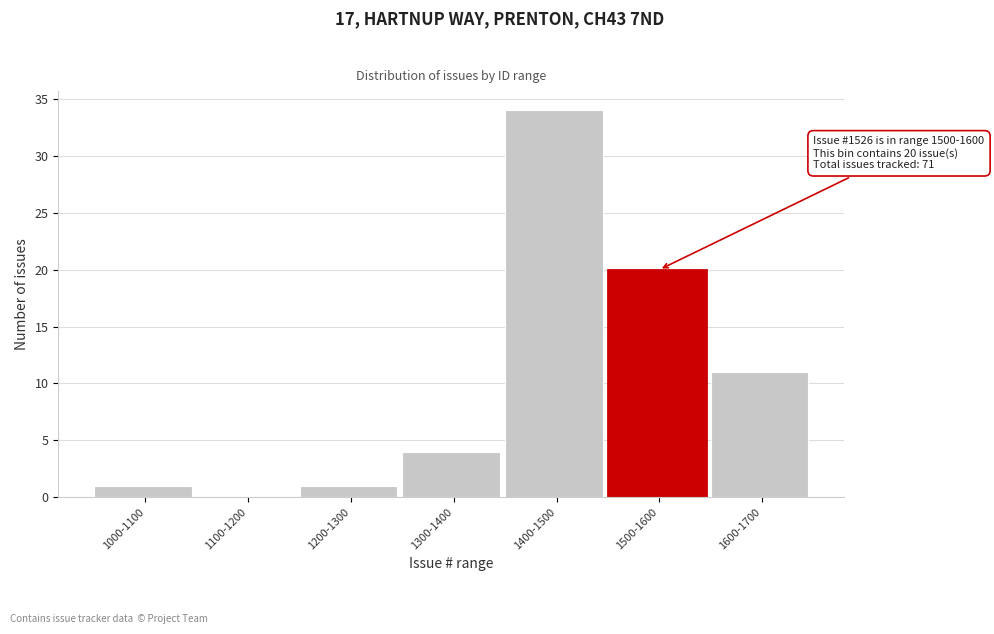

Reading left to right, transcribe all the data shown in this chart.

1000-1100=1	1100-1200=0	1200-1300=1	1300-1400=4	1400-1500=34	1500-1600=20	1600-1700=11